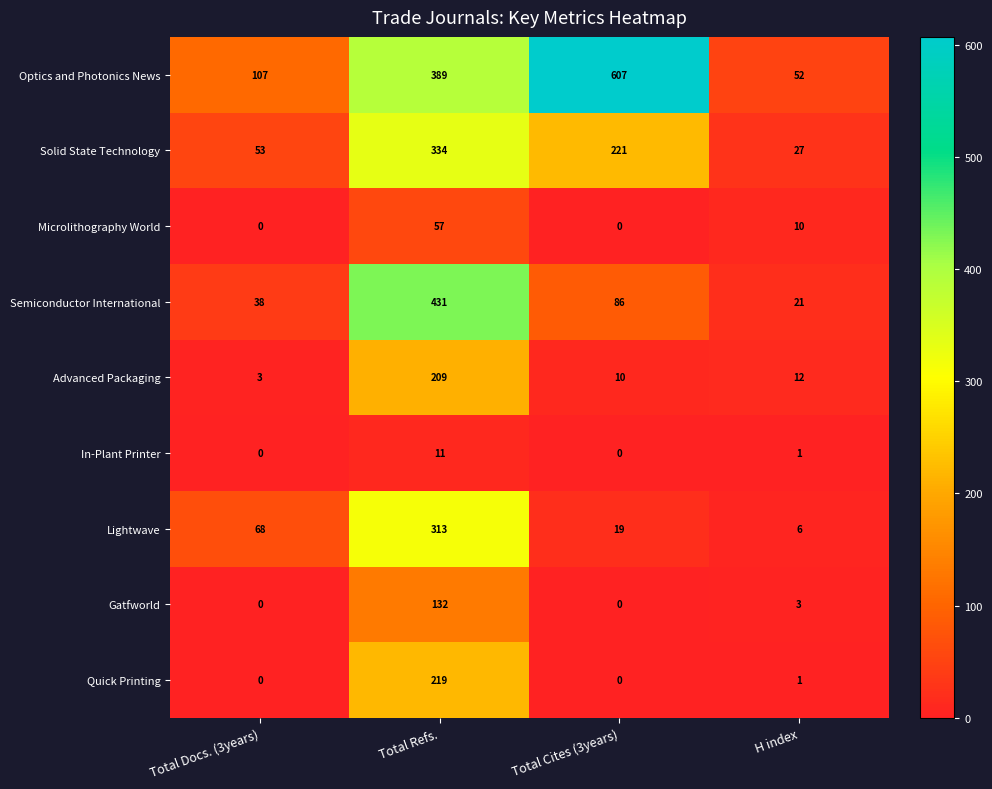

At how many categories does at least one series exceed 323?

2